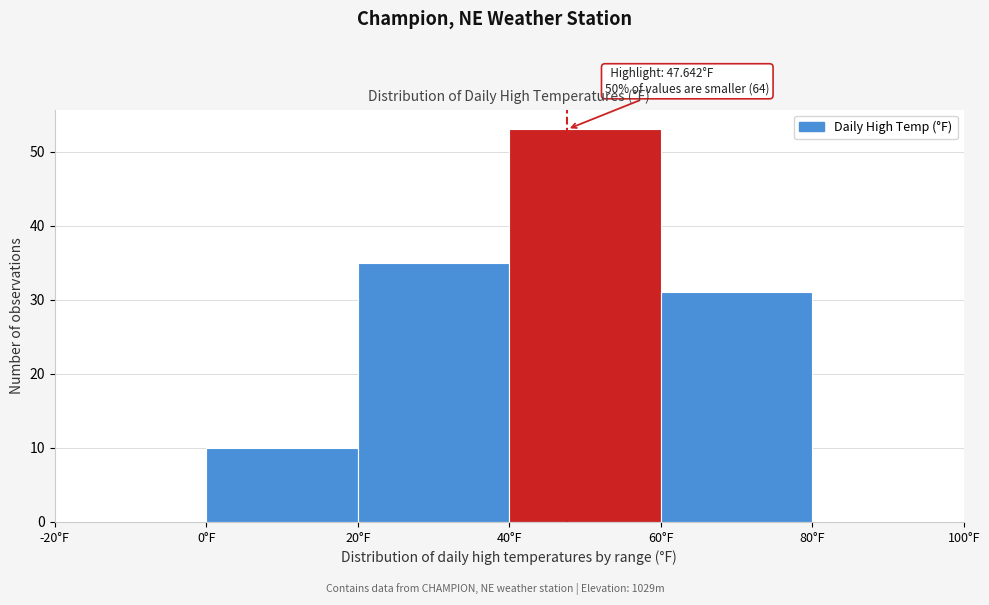

Over which range of the x-axis is the bar tallest?

40 to 60